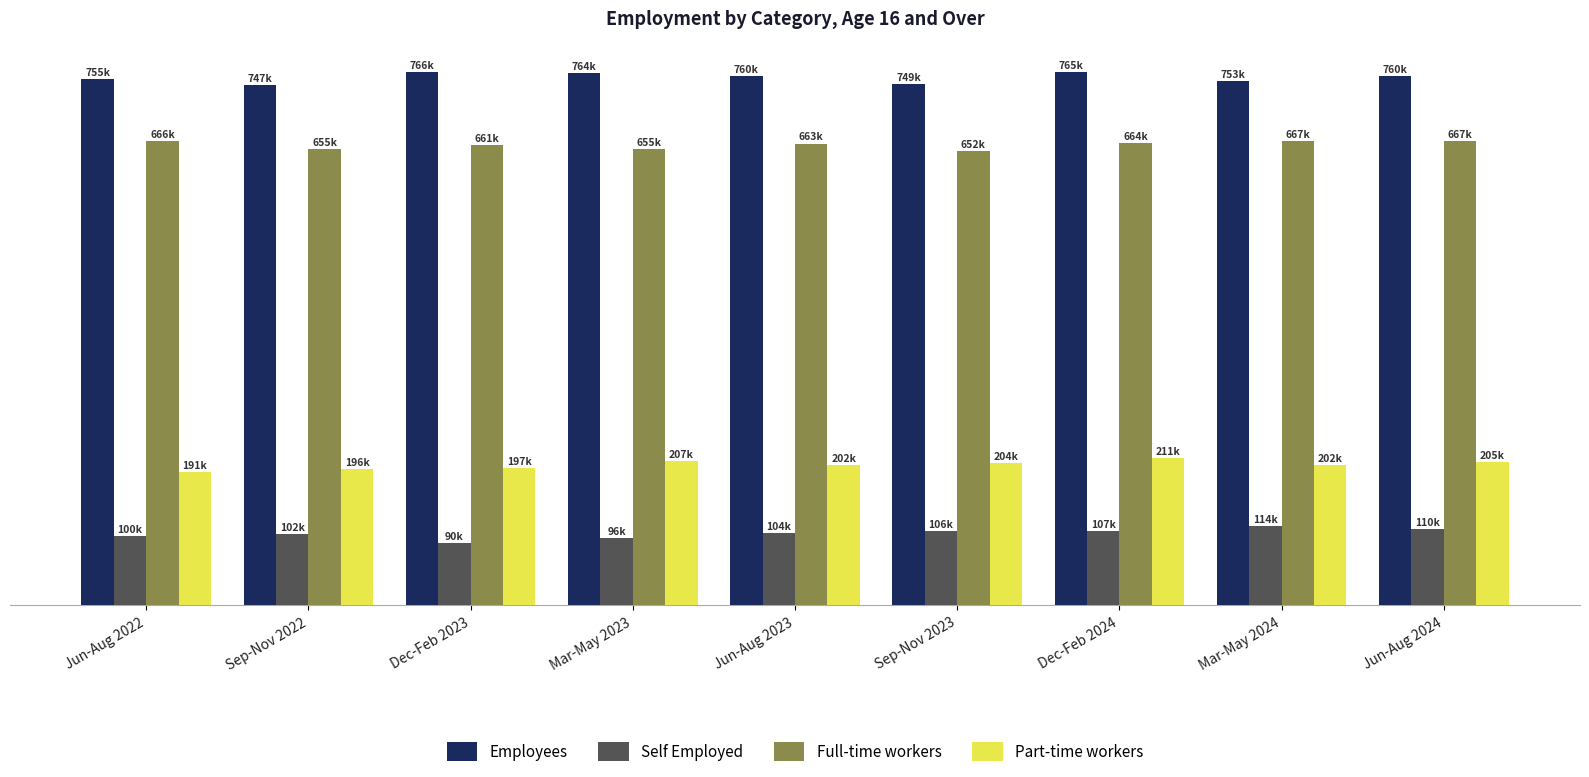

Rank the series at Mar-May 2023 from highest to lowest value.

Employees, Full-time workers, Part-time workers, Self Employed